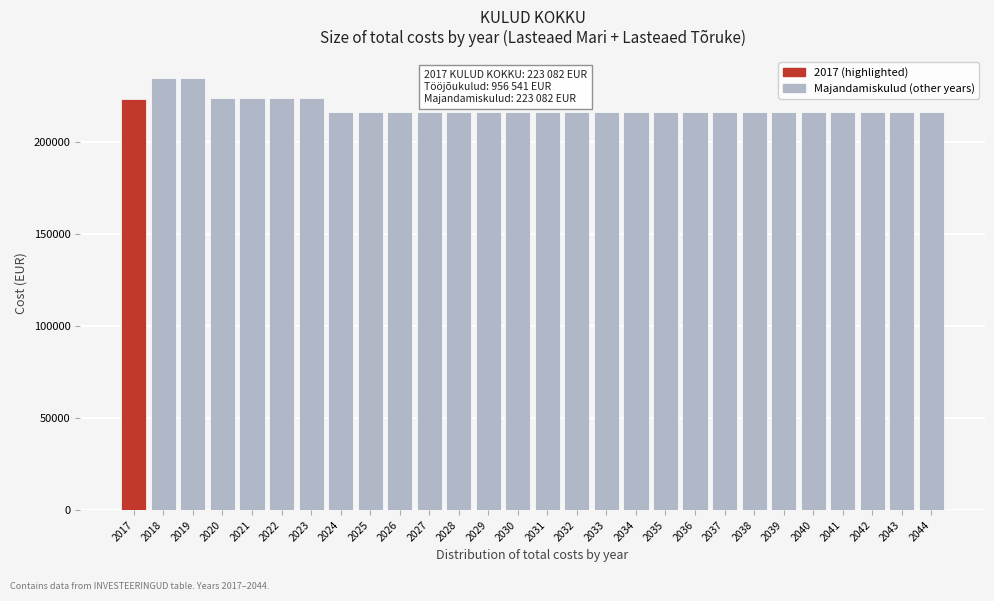

What is the smallest value displayed?

215925.5